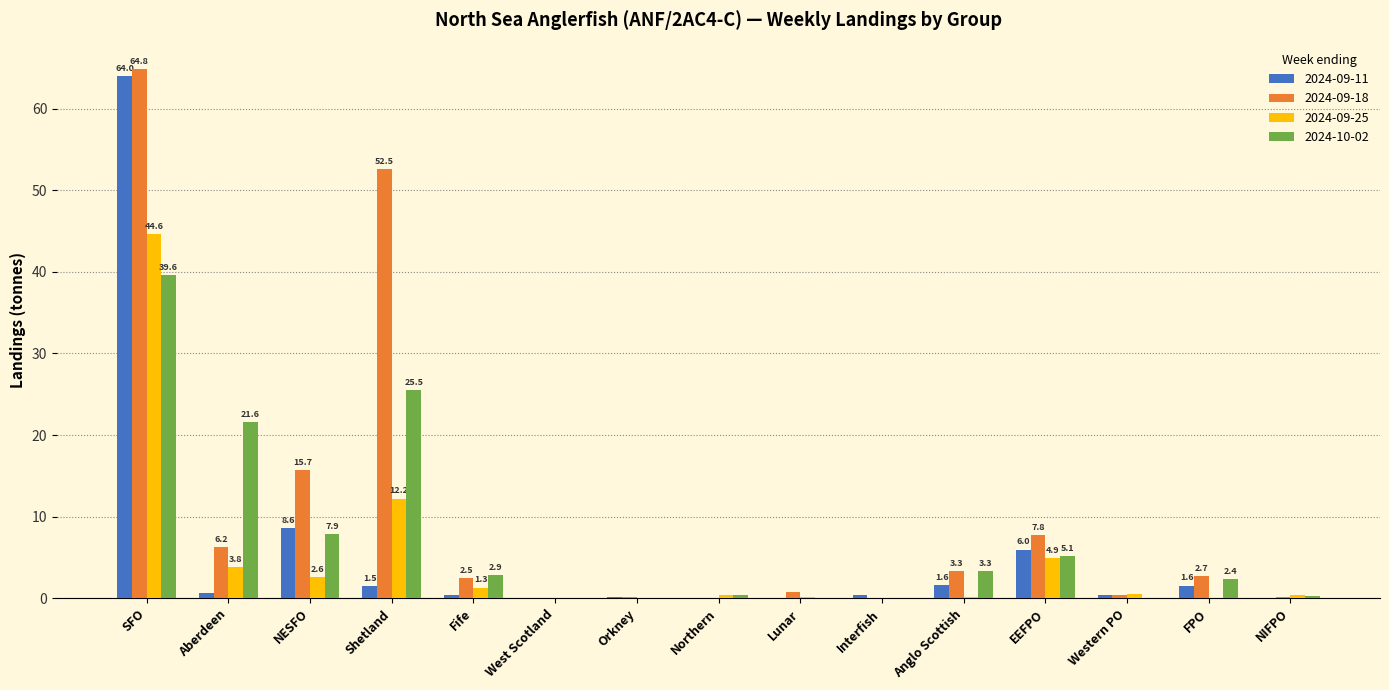

True or false: 2024-10-02 has a value of 0.3 at NIFPO.

True